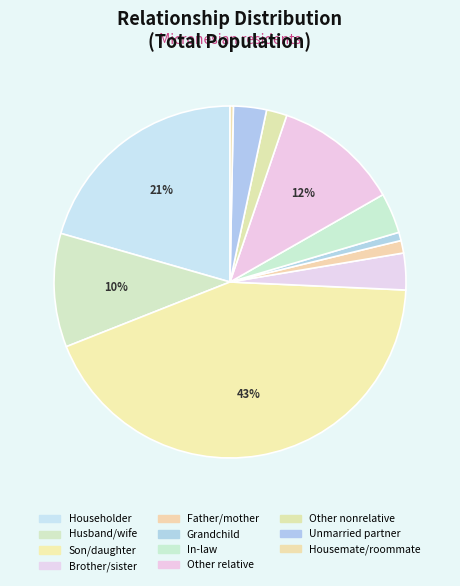

Count the number of slices in the pie.

11